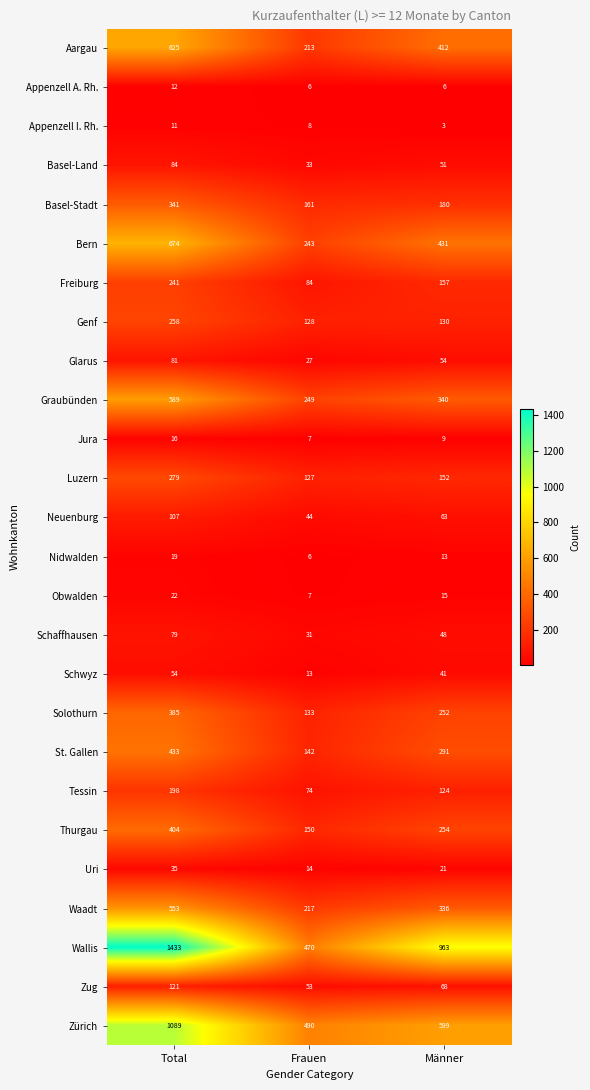

True or false: Thurgau has a value of 454 at Männer.

False